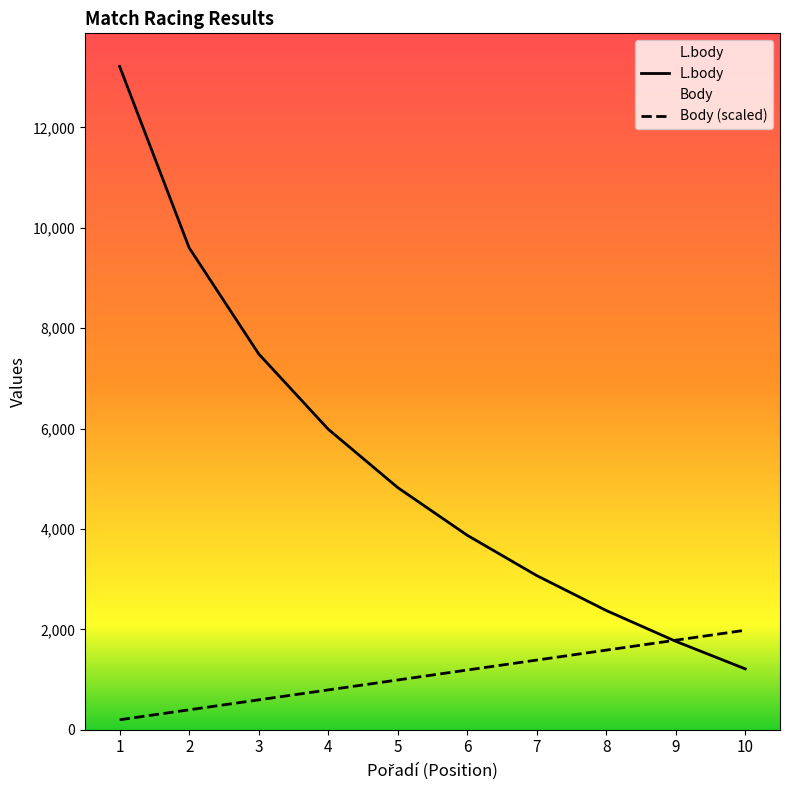

Reading left to right, list all the values displayed in this chart.

L.body: 13212.0	9600.0	7487.0	5987.0	4824.0	3874.0	3071.0	2375.0	1761.0	1212.0
Body (scaled): 198.2	396.4	594.5	792.7	990.9	1189.1	1387.3	1585.4	1783.6	1981.8